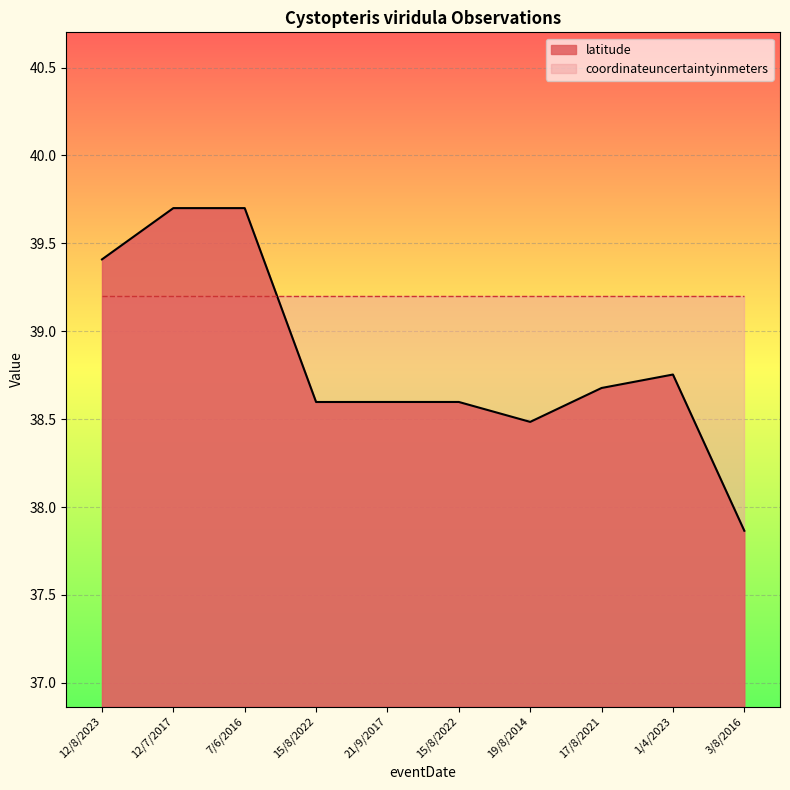

What is the value of the 7th point from the left?

38.5